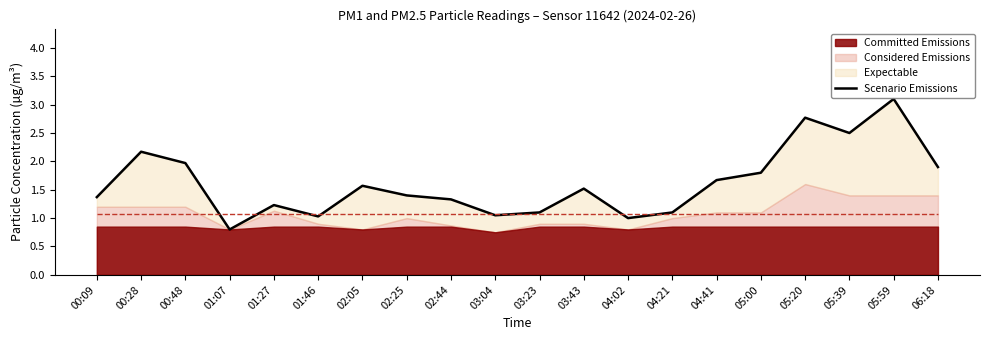

Reading right to left, list all the values displayed in this chart.

1.9	3.1	2.5	2.8	1.8	1.7	1.1	1.0	1.5	1.1	1.1	1.3	1.4	1.6	1.0	1.2	0.8	2.0	2.2	1.4